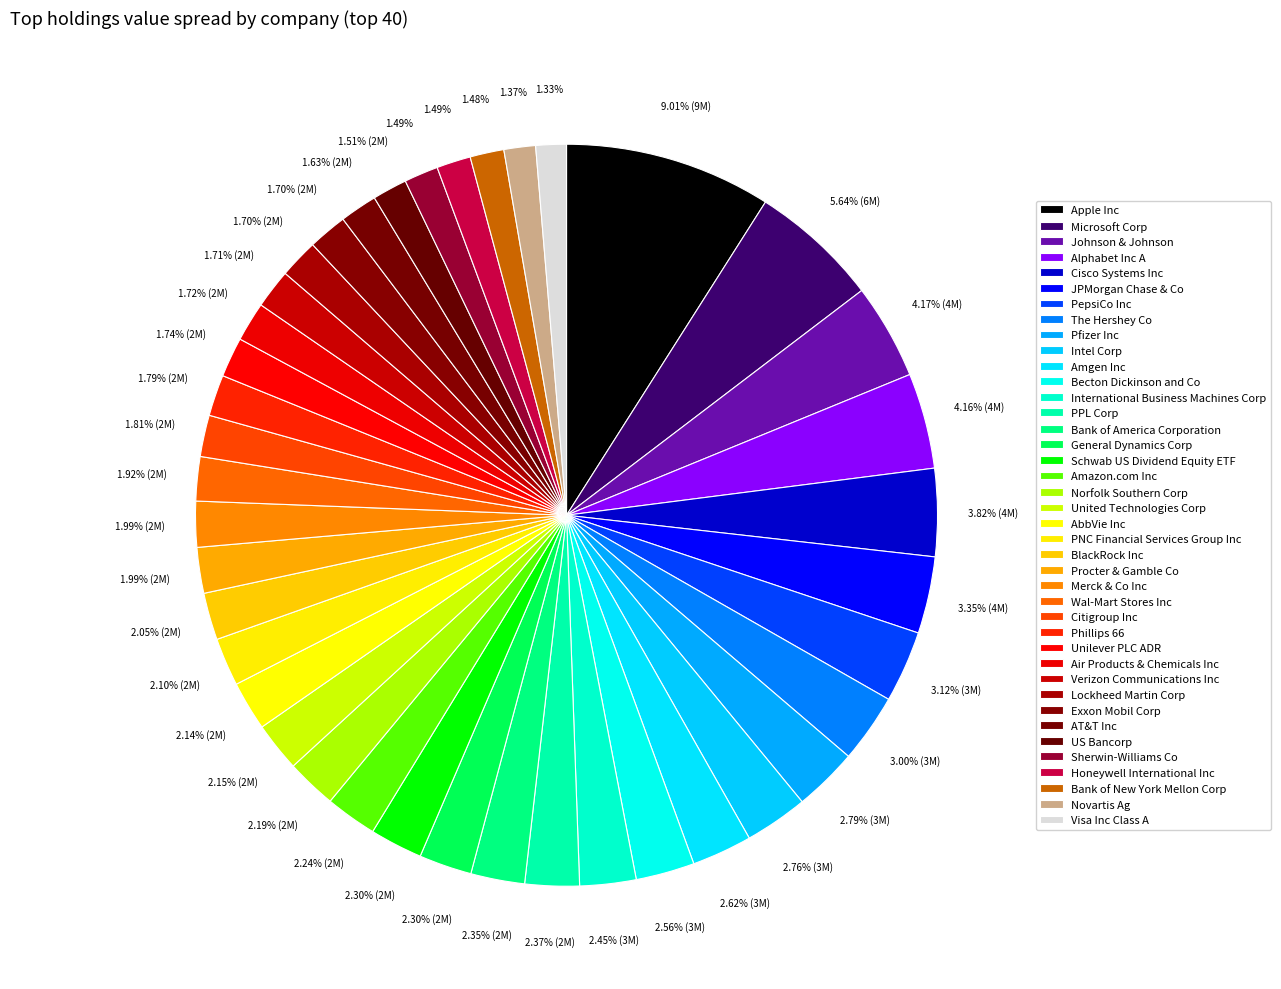

The Phillips 66 slice represents 2% of the pie. True or false?

True